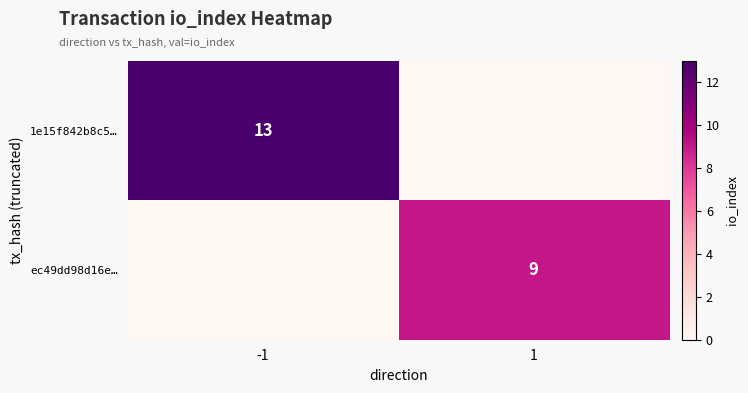

Is the value of ec49dd98d16e… at 1 greater than the value of 1e15f842b8c5… at -1?

No